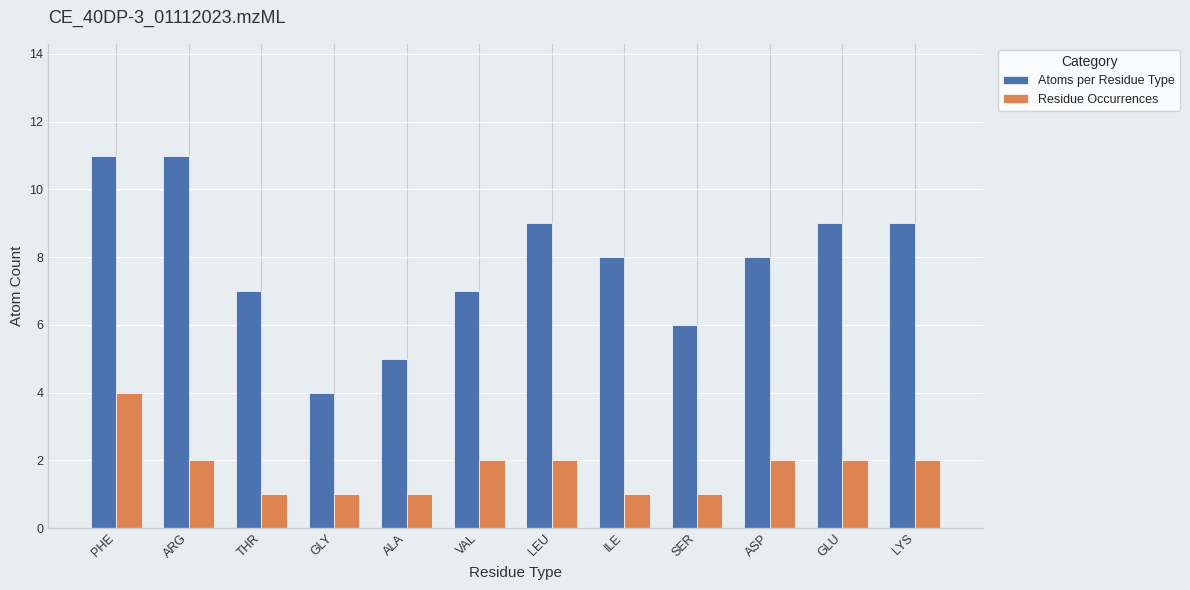

What is the minimum value shown in the chart?

1